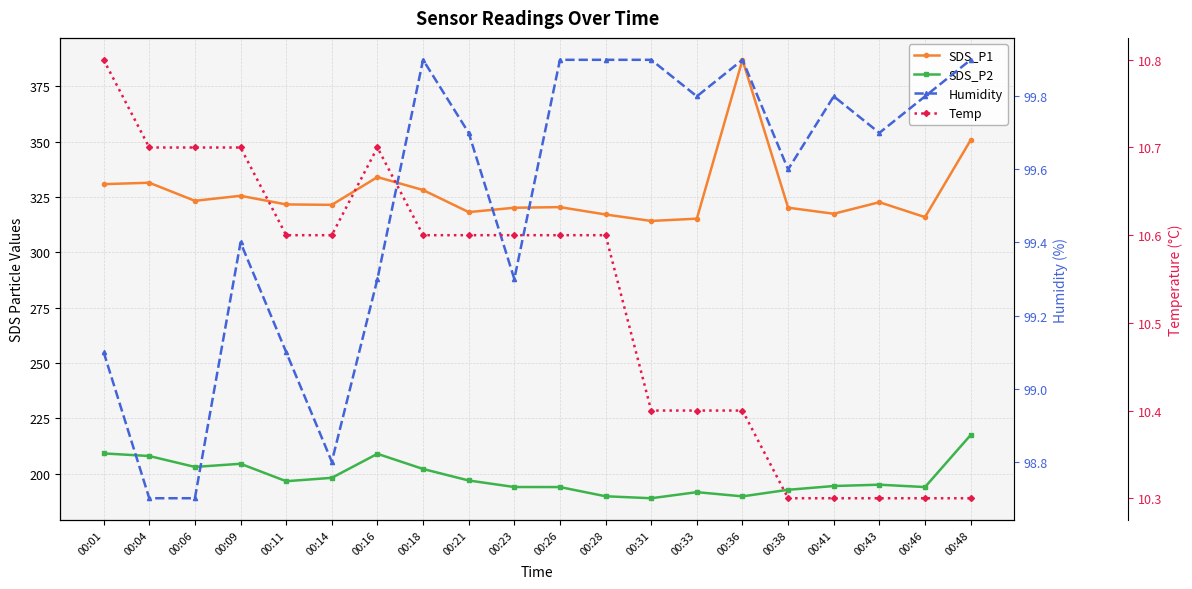

Count the Temp values in the range 10 to 11.

20